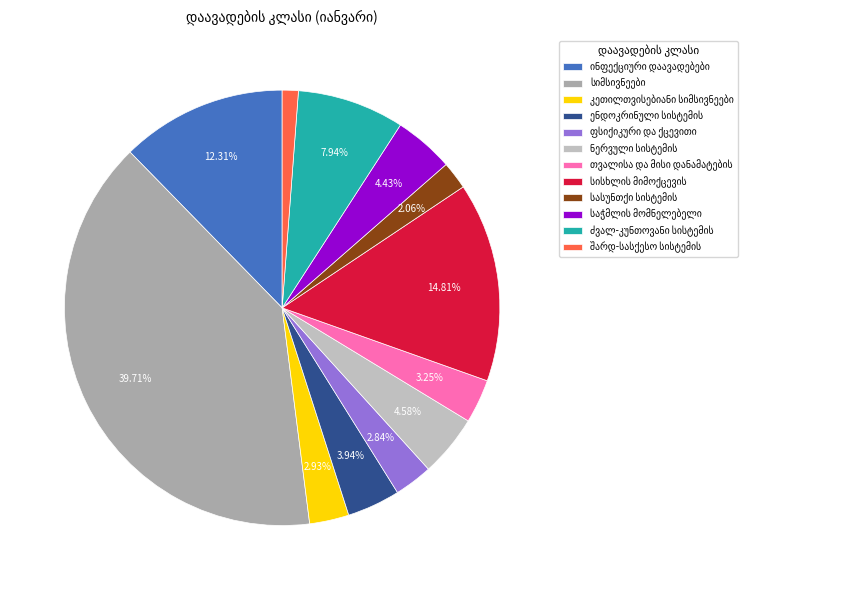

How many segments does this pie chart have?

12